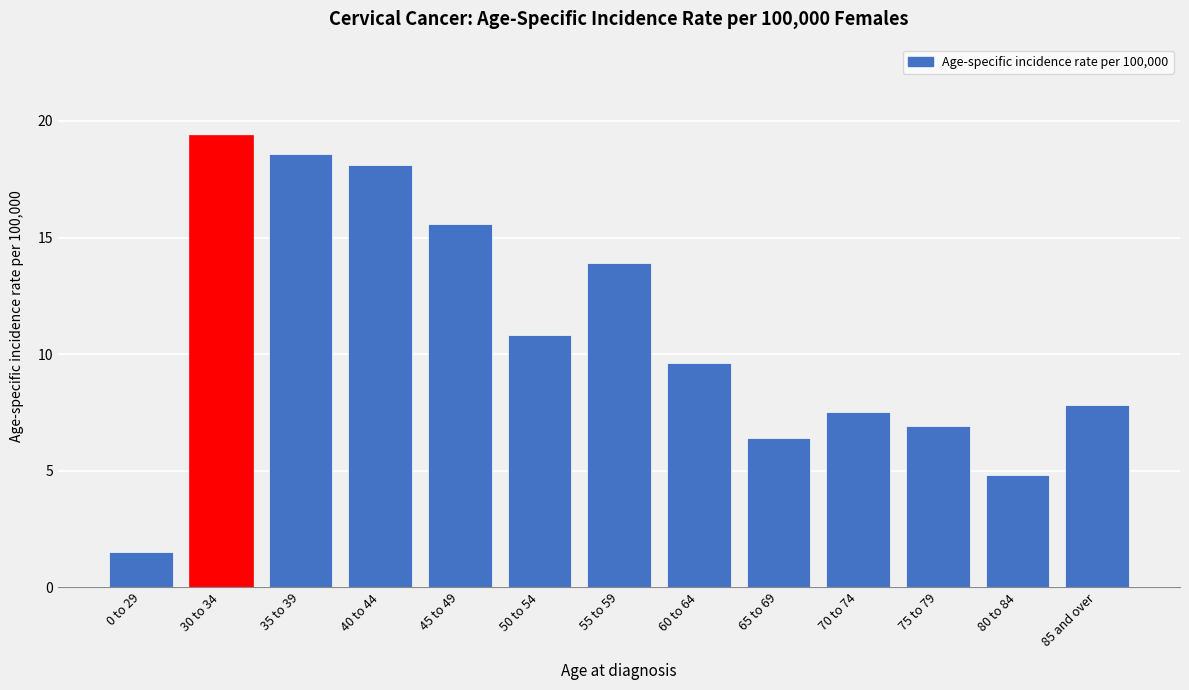

Reading left to right, list all the values displayed in this chart.

1.5	19.4	18.6	18.1	15.6	10.8	13.9	9.6	6.4	7.5	6.9	4.8	7.8